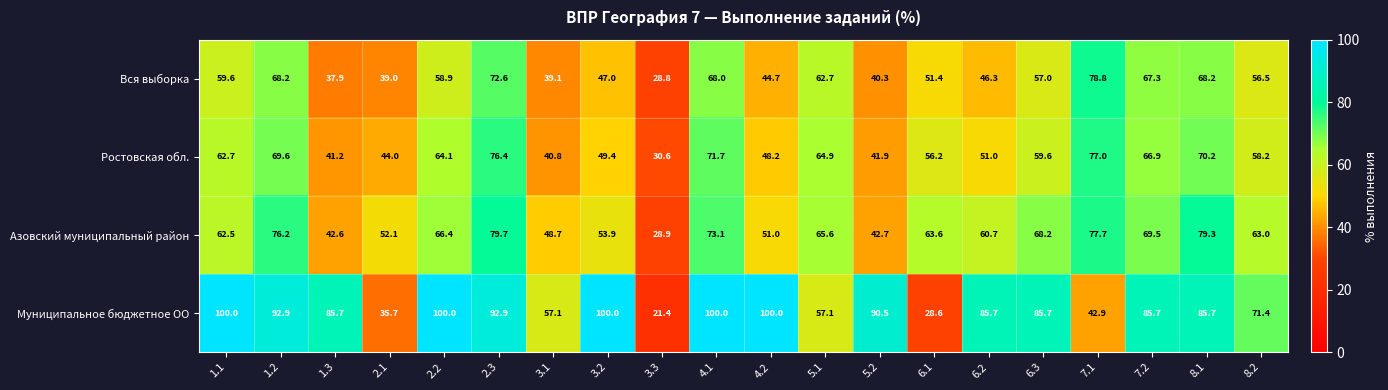

Is the value of Муниципальное бюджетное ОО at 3.2 greater than the value of Ростовская обл. at 1.2?

Yes